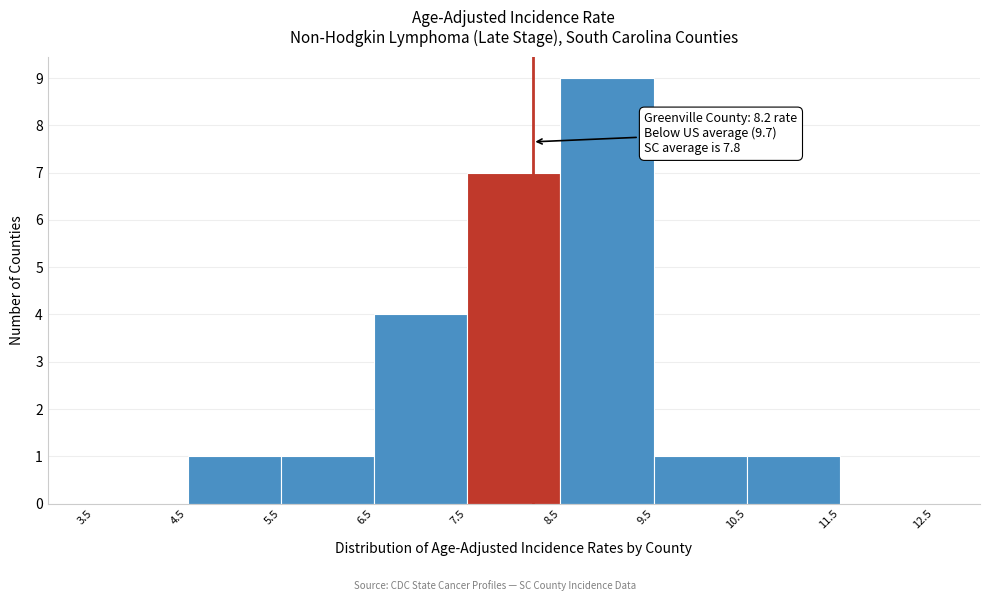

Which range on the x-axis has the tallest bar?

8.5 to 9.5